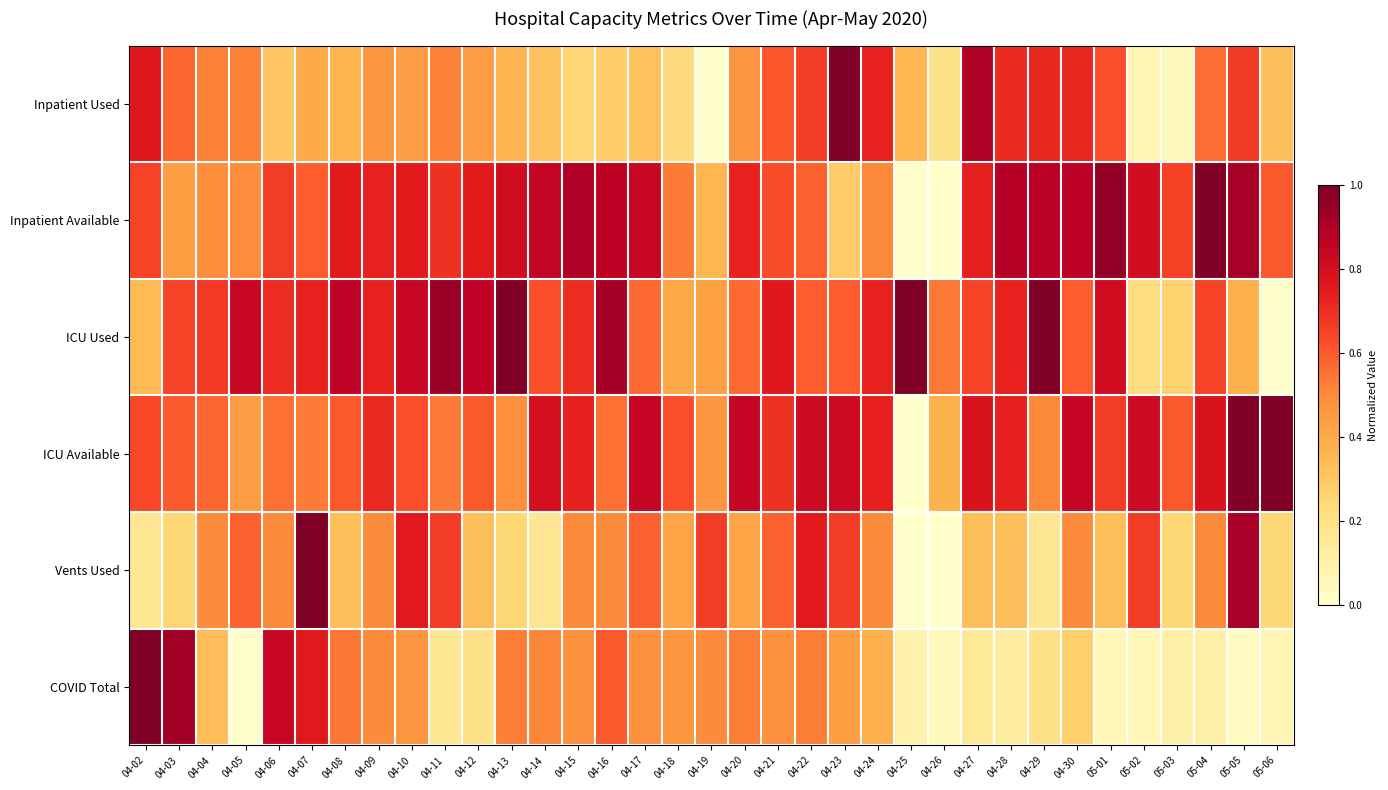

What is the difference between the highest and lowest values at 04-04?

0.3